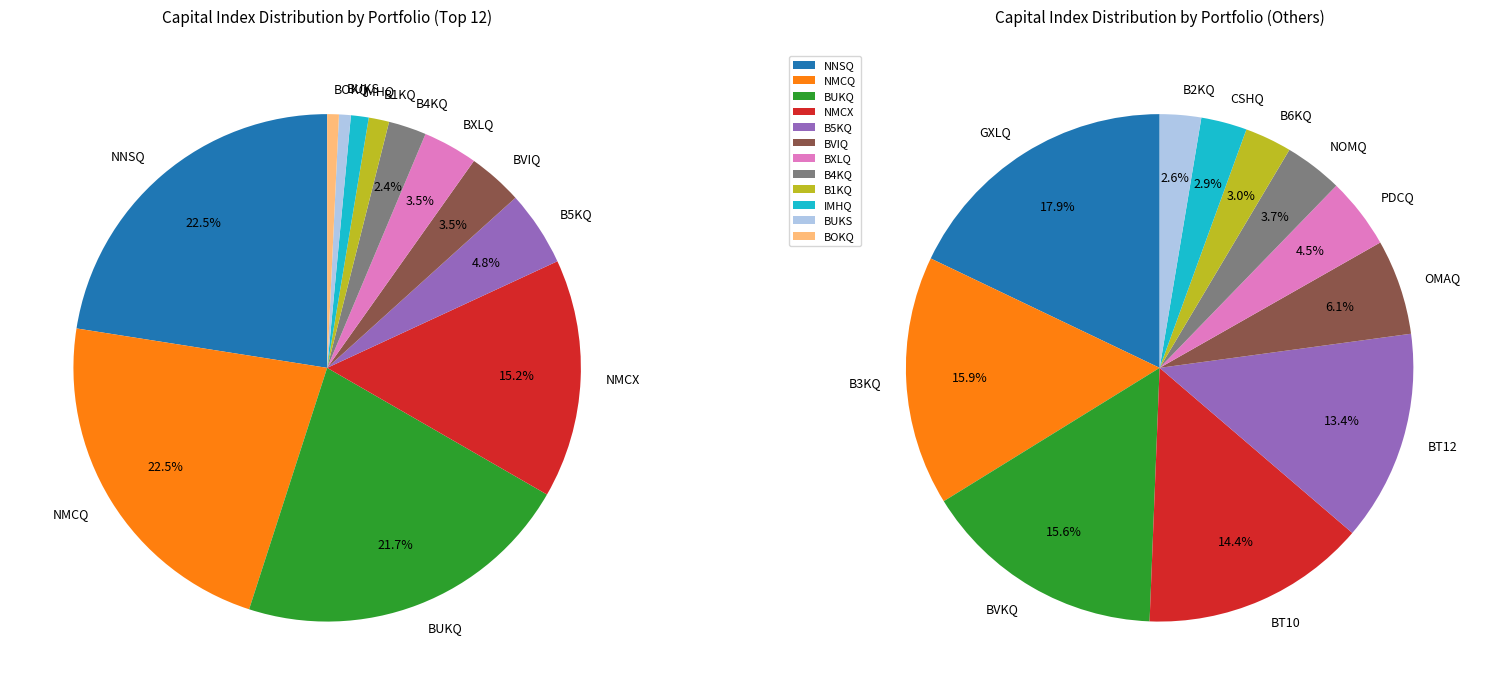

Does B4KQ account for over 50% of the chart?

No